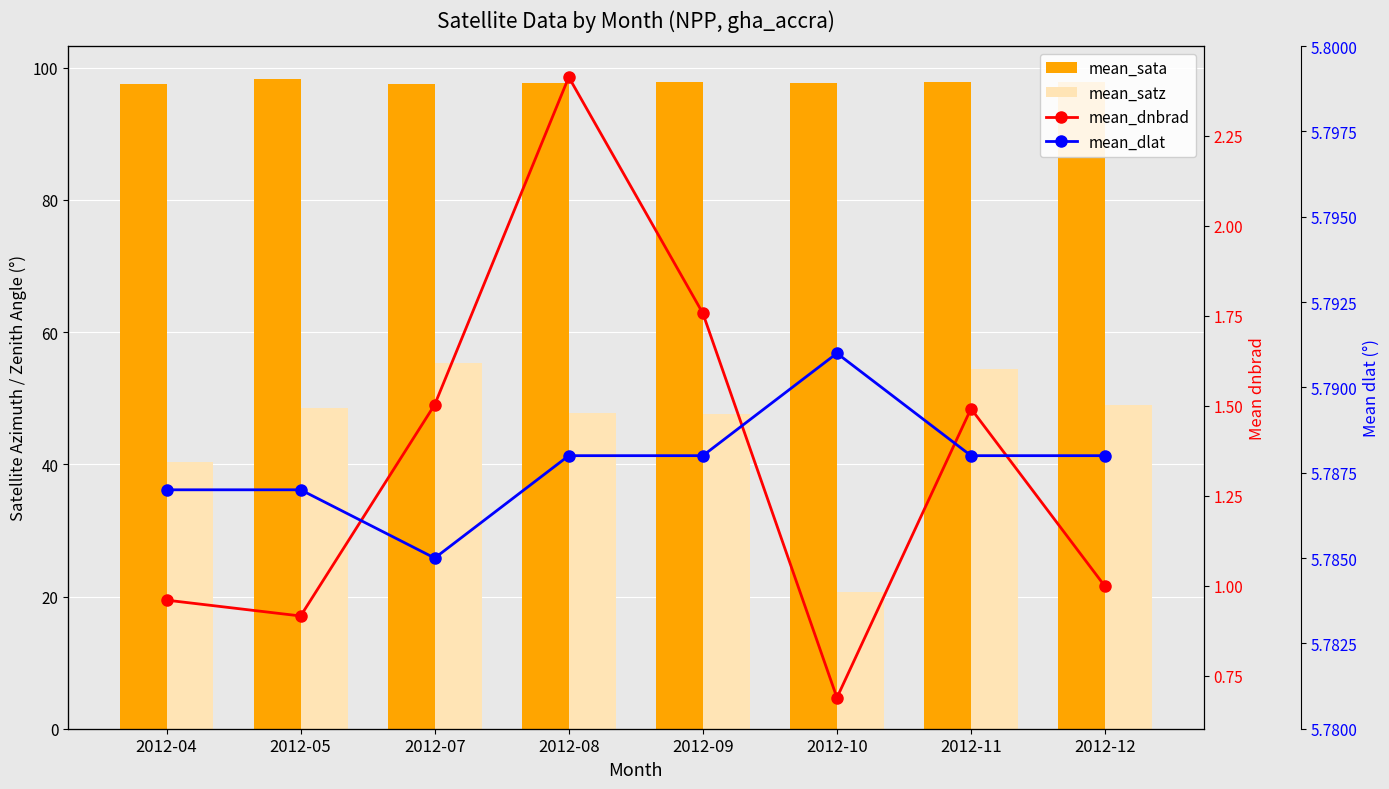

Is the value of mean_dnbrad at 2012-09 greater than the value of mean_satz at 2012-11?

No